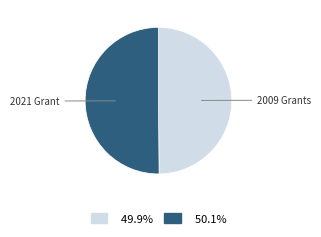

What is the majority slice?

2021 Grant